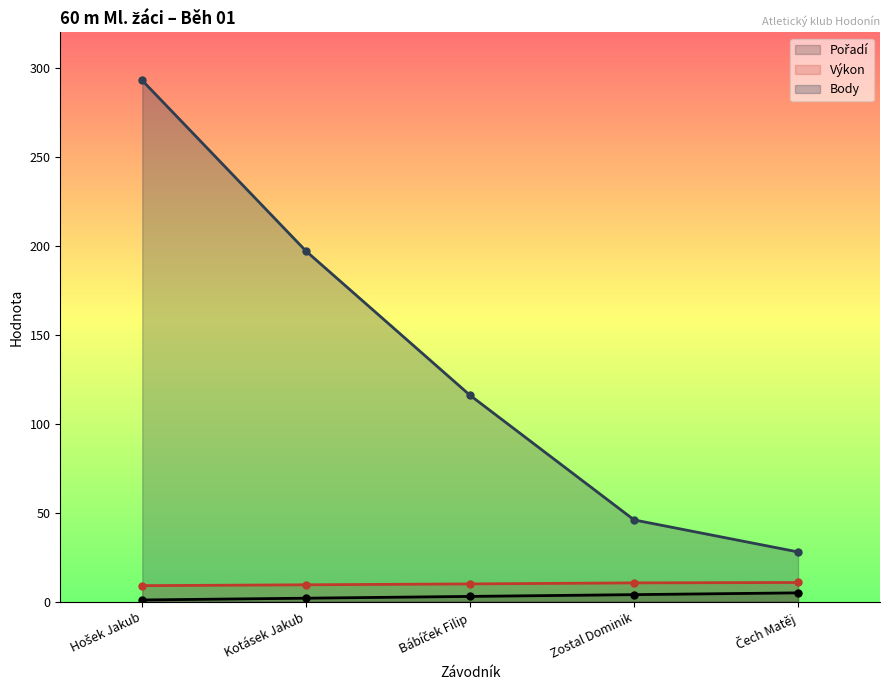

Which category has the highest value across all series?

Hošek Jakub